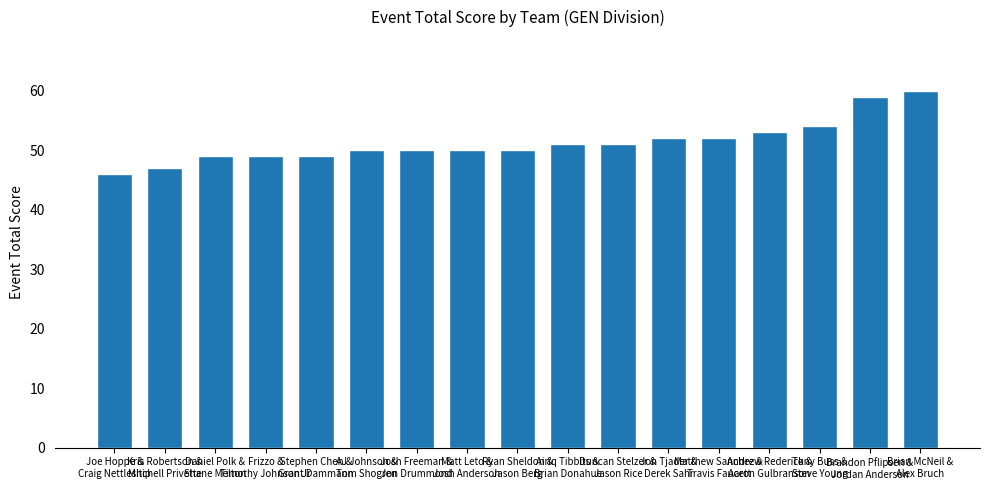

What is the greatest value displayed?

60